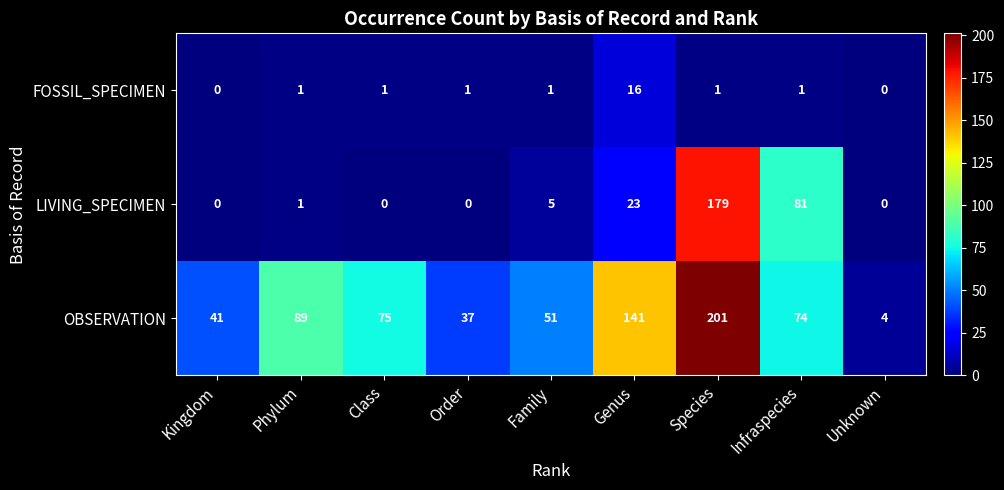

How many values in the LIVING_SPECIMEN series are below 1?

4